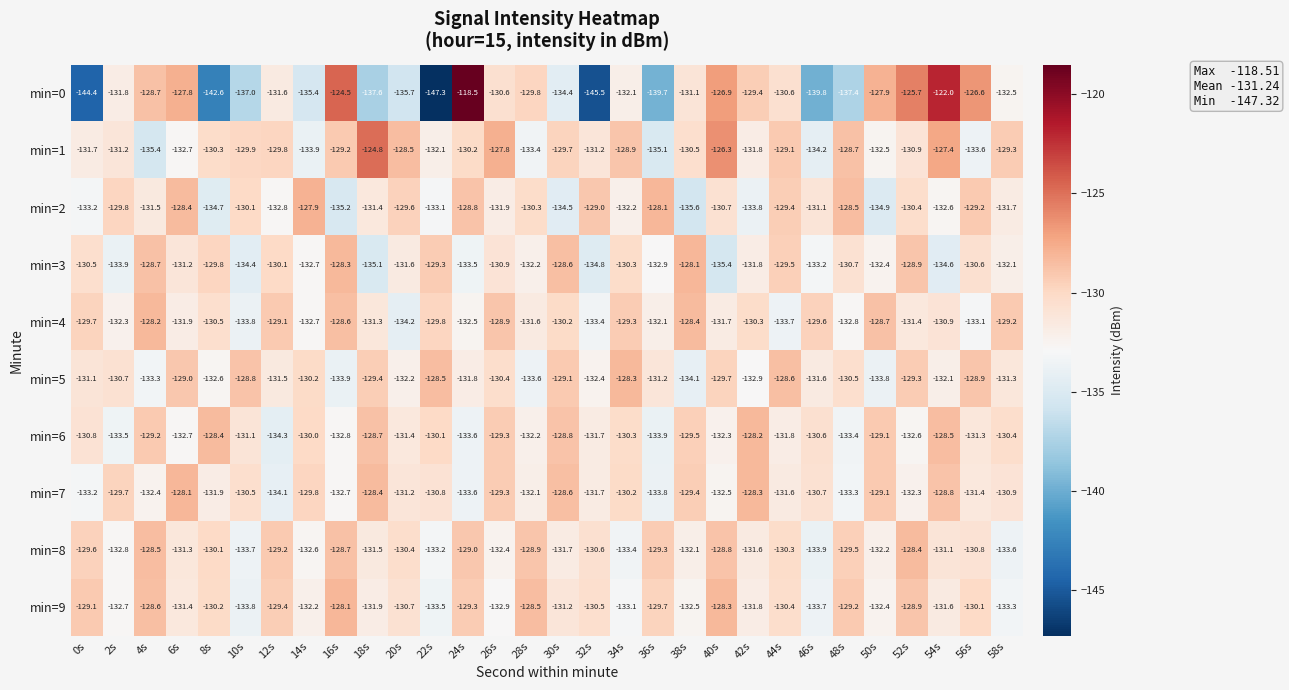

Rank the categories by min=7 value from highest to lowest.

6s, 42s, 18s, 30s, 54s, 50s, 26s, 38s, 2s, 14s, 34s, 10s, 46s, 22s, 58s, 20s, 56s, 44s, 32s, 8s, 28s, 52s, 4s, 40s, 16s, 0s, 48s, 24s, 36s, 12s